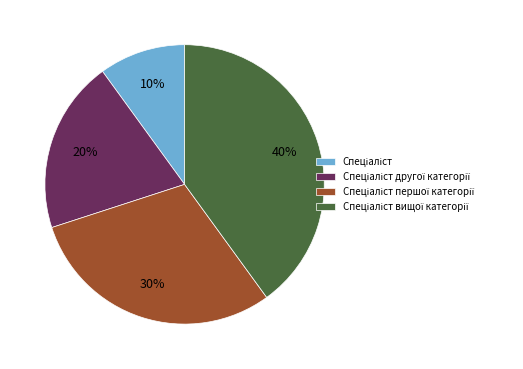

Does any single category account for the majority?

No